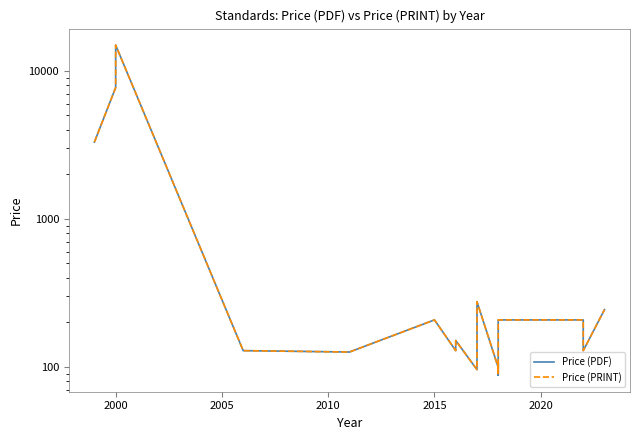

In Price (PDF), how many points are higher than both neighbors (excluding endpoints)?

5